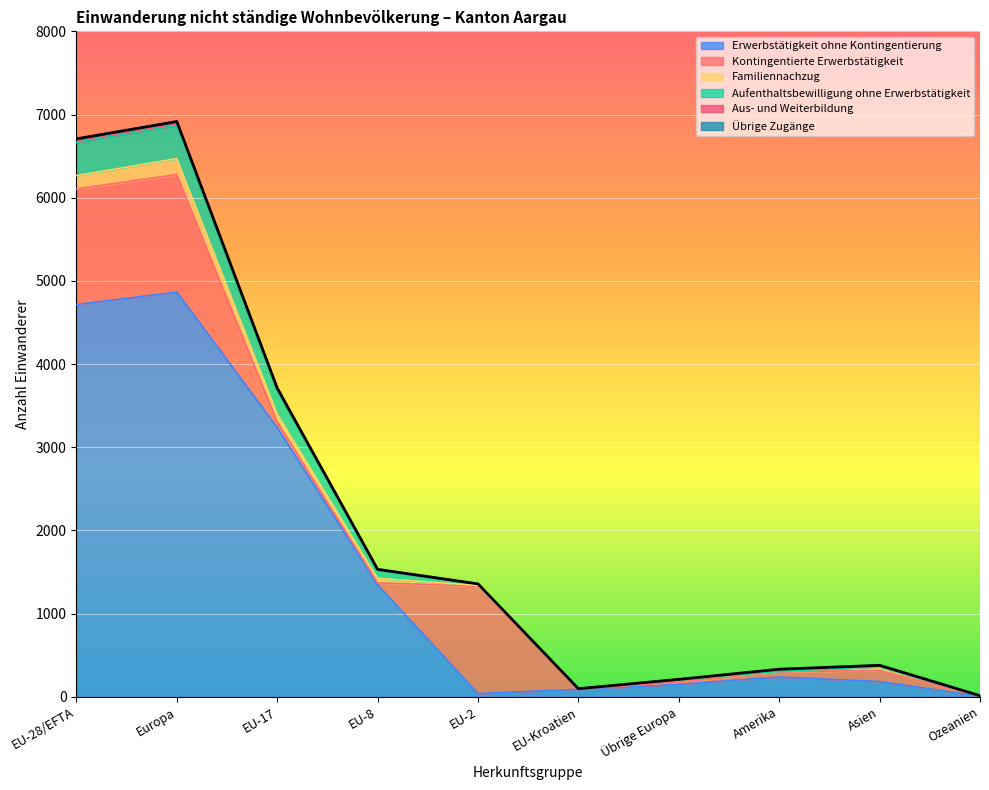

What is the difference between the maximum and minimum values in the Aufenthaltsbewilligung ohne Erwerbstätigkeit series?

399